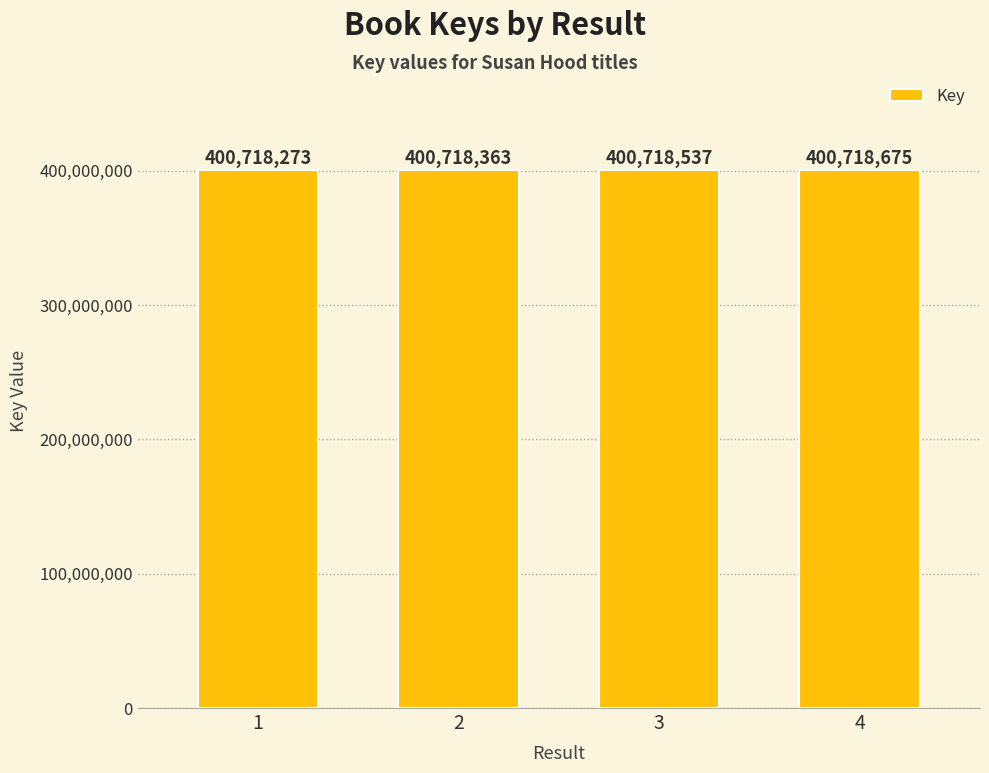

Which has a higher value, 1 or 4?

4